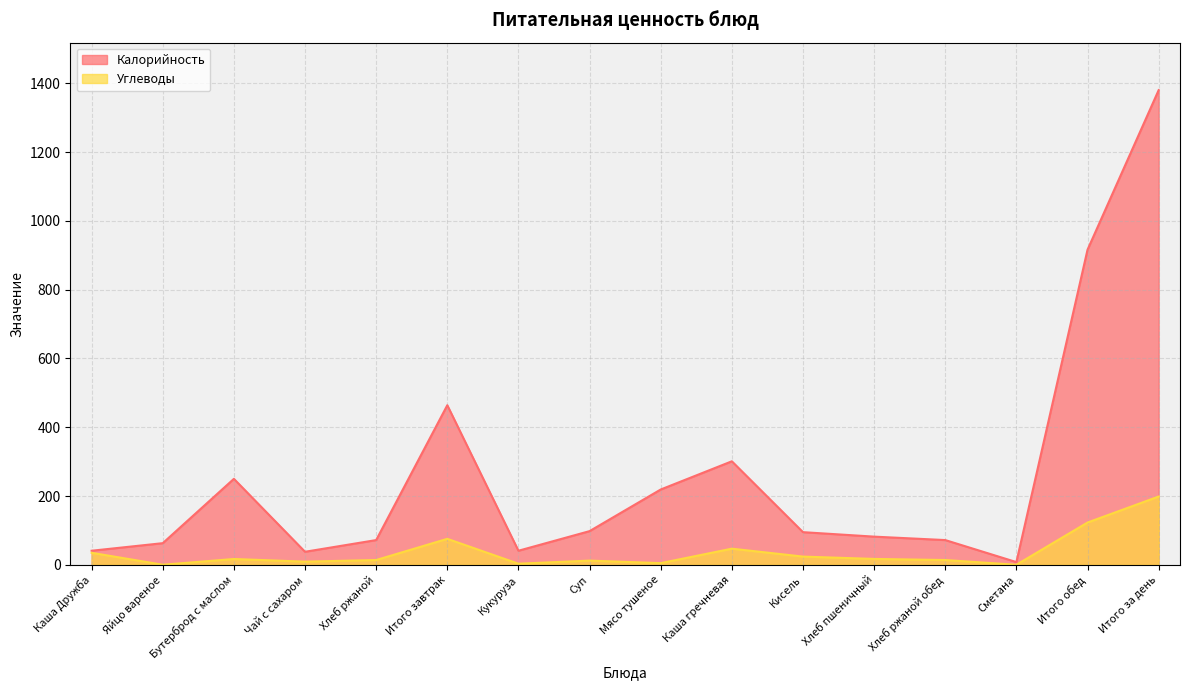

Reading right to left, extract all data points from this chart.

Калорийность: 1380.0	916.0	8.0	72.0	82.0	95.0	301.0	219.0	98.0	41.0	464.0	72.0	38.0	250.0	63.0	41.0
Углеводы: 198.6	123.0	0.2	14.0	17.2	24.0	47.0	5.0	12.3	3.3	75.6	14.0	9.3	17.0	0.3	35.0